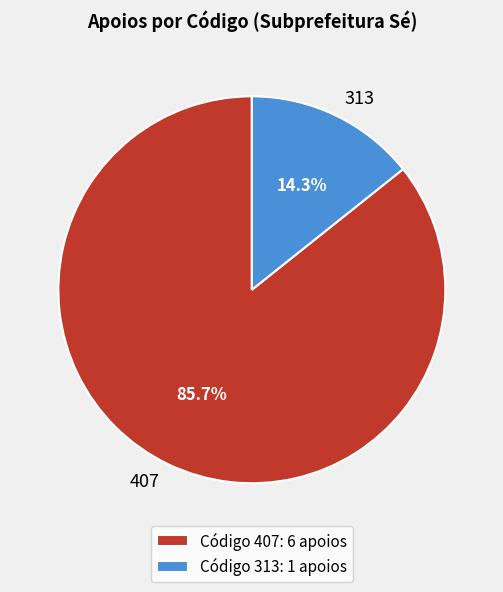

Does 313 represent more than half of the total?

No